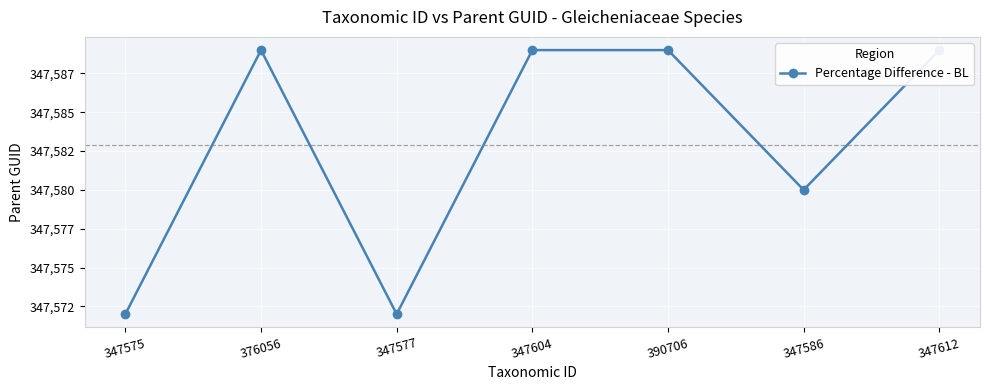

Reading left to right, extract all data points from this chart.

347575=347572	376056=347589	347577=347572	347604=347589	390706=347589	347586=347580	347612=347589